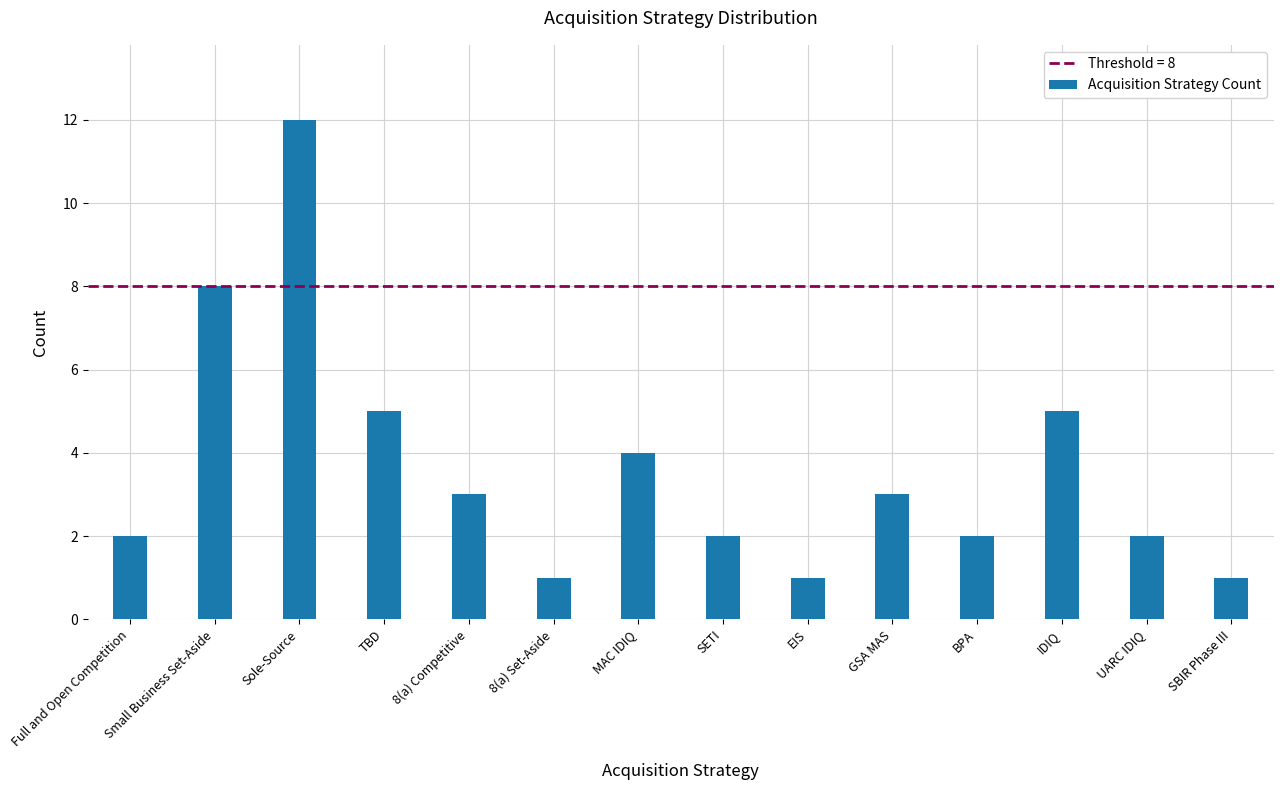

The chart shows a value of 0 at EIS. True or false?

False